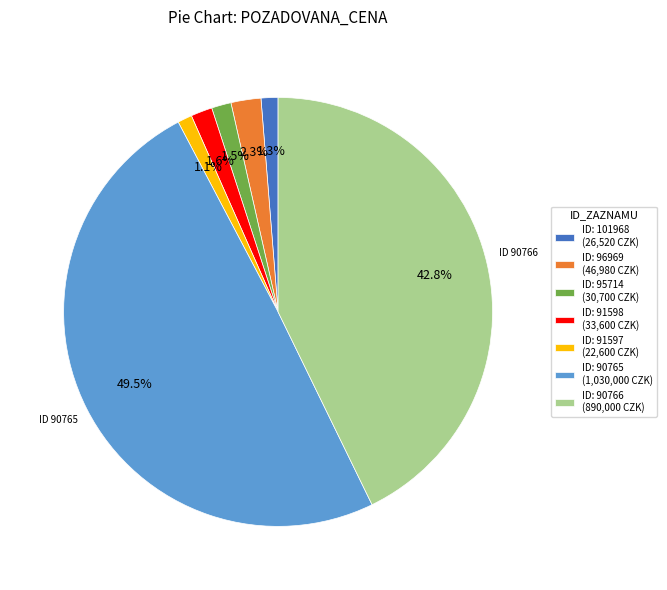

Combined, do ID: 91598 (33,600 CZK) and ID: 90765 (1,030,000 CZK) account for over 50%?

Yes